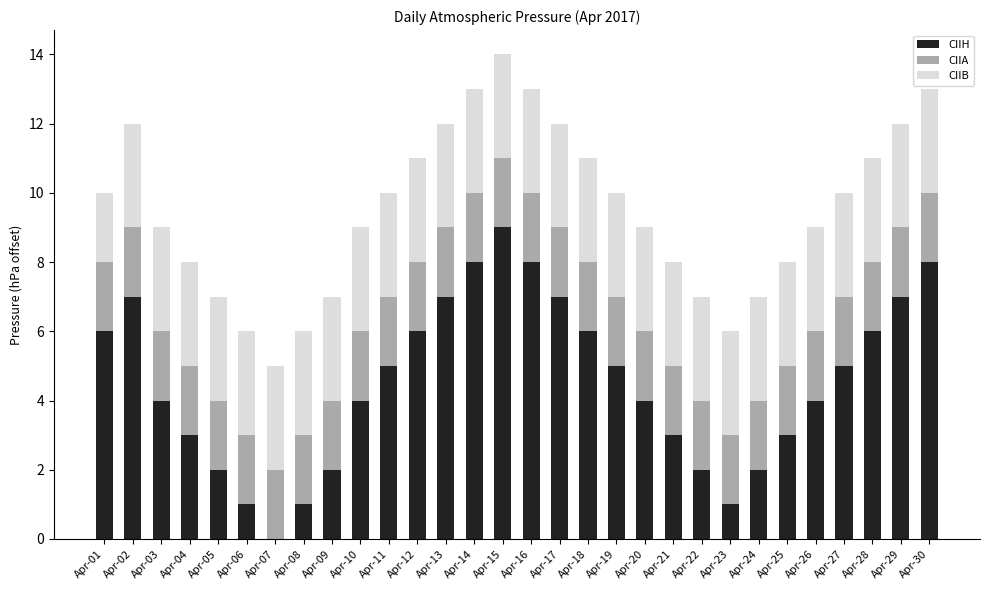

What is the sum of all CIIH values?

136